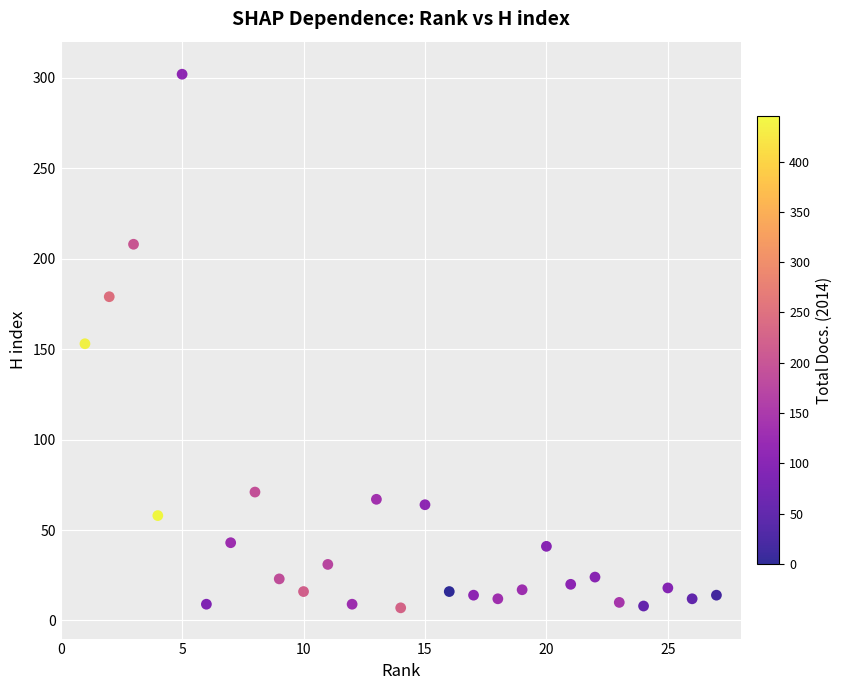

What is the range of Y values (max minus min)?

295